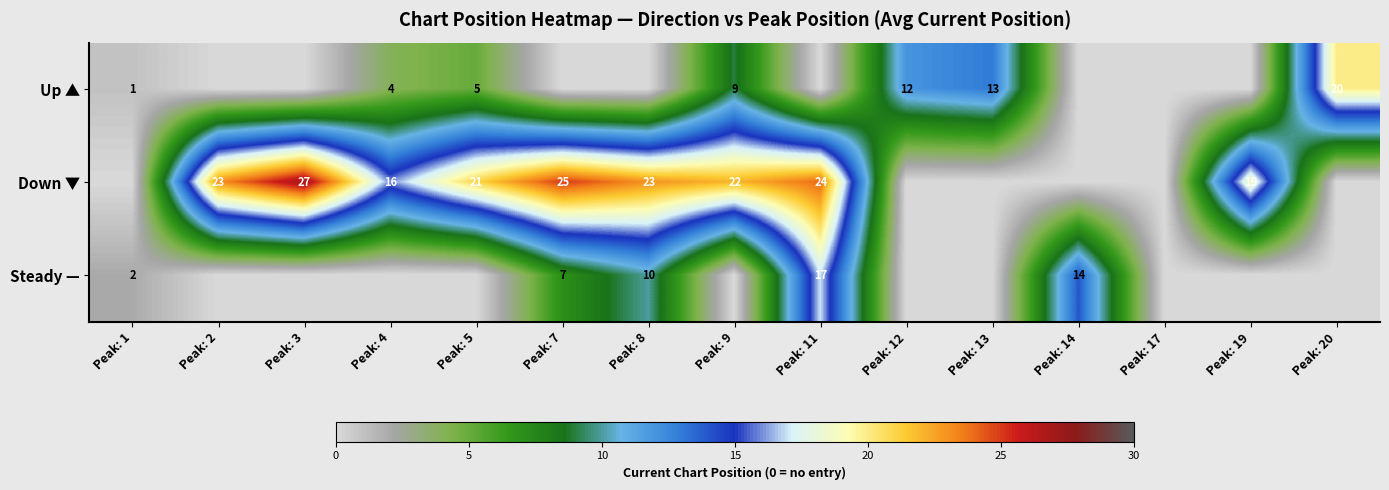

True or false: Down ▼ has a value of 29 at Peak: 5.

False